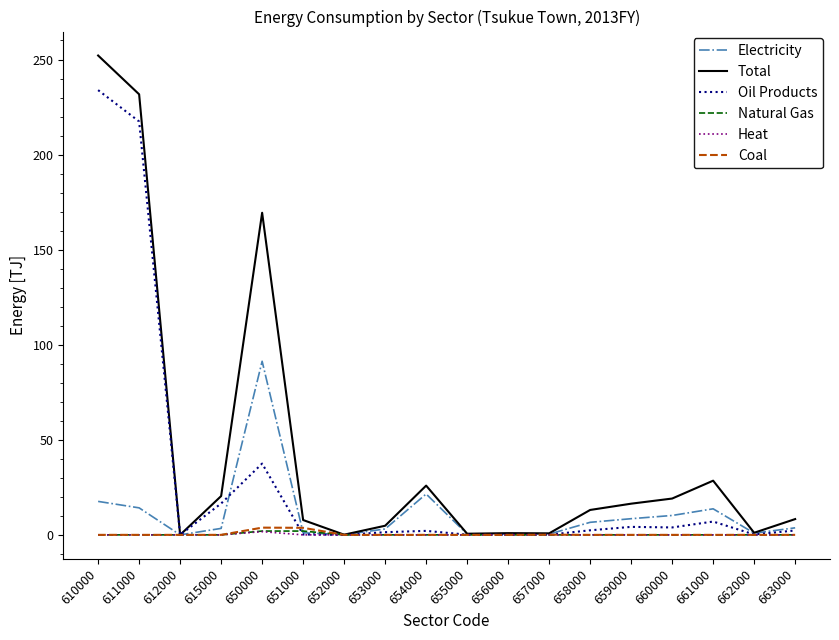

What is the sum of all Oil Products values?

529.3